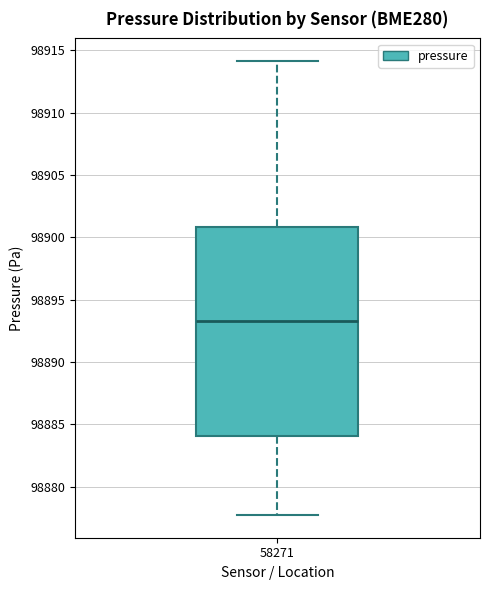

Where does the median line of the box at x = 58271 sit on the y-axis? The values are not printed on the chart, so give them approximately, as read against the axis.

98893.5